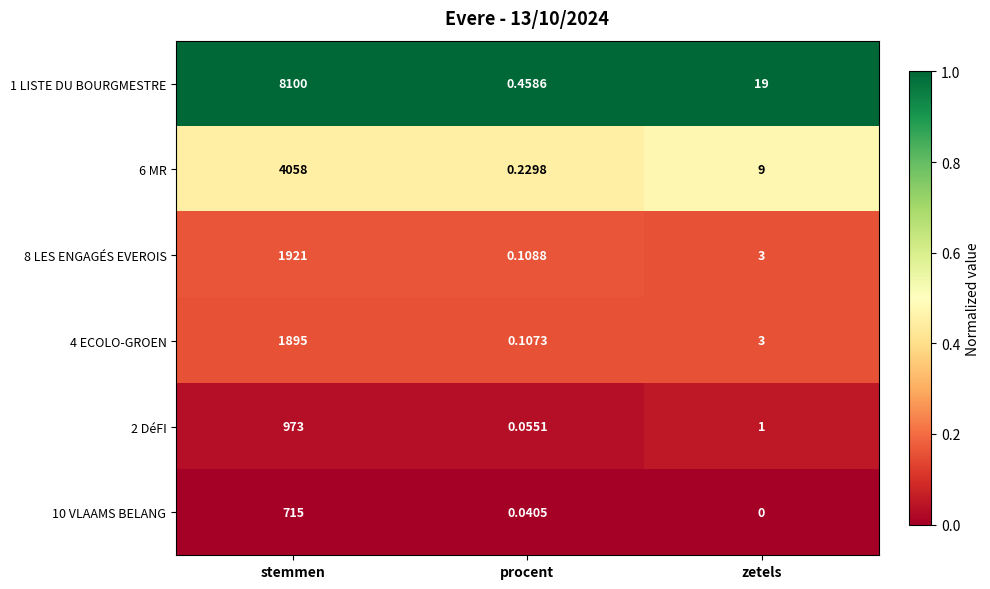

What is the total value across all series at stemmen?

17662.0